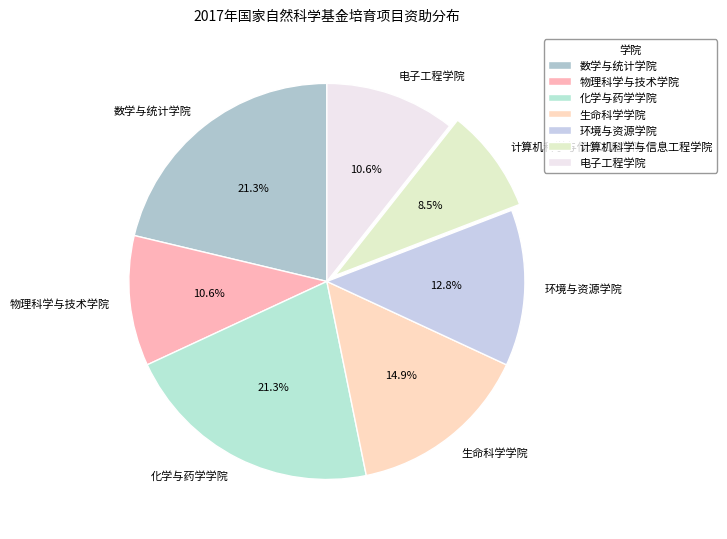

Is the sum of 生命科学学院 and 物理科学与技术学院 greater than half?

No